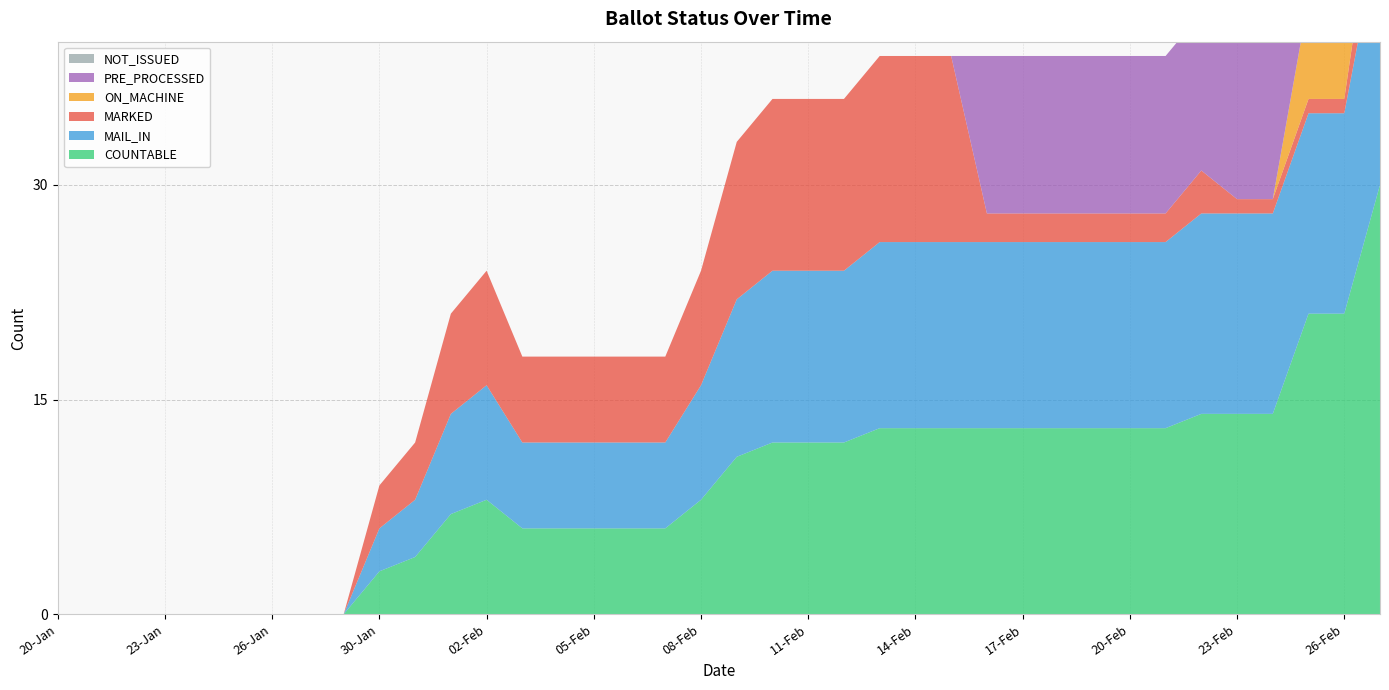

Reading left to right, extract all data points from this chart.

COUNTABLE: 0	0	0	0	0	0	0	0	0	3	4	7	8	6	6	6	6	6	8	11	12	12	12	13	13	13	13	13	13	13	13	13	14	14	14	21	21	30
MAIL_IN: 0	0	0	0	0	0	0	0	0	3	4	7	8	6	6	6	6	6	8	11	12	12	12	13	13	13	13	13	13	13	13	13	14	14	14	14	14	18
MARKED: 0	0	0	0	0	0	0	0	0	3	4	7	8	6	6	6	6	6	8	11	12	12	12	13	13	13	2	2	2	2	2	2	3	1	1	1	1	5
ON_MACHINE: 0	0	0	0	0	0	0	0	0	0	0	0	0	0	0	0	0	0	0	0	0	0	0	0	0	0	0	0	0	0	0	0	0	0	0	7	7	12
PRE_PROCESSED: 0	0	0	0	0	0	0	0	0	0	0	0	0	0	0	0	0	0	0	0	0	0	0	0	0	0	11	11	11	11	11	11	11	13	13	13	13	13
NOT_ISSUED: 0	0	0	0	0	0	0	0	0	0	0	0	0	0	0	0	0	0	0	0	0	0	0	0	0	0	0	0	0	0	0	0	0	0	0	0	0	0